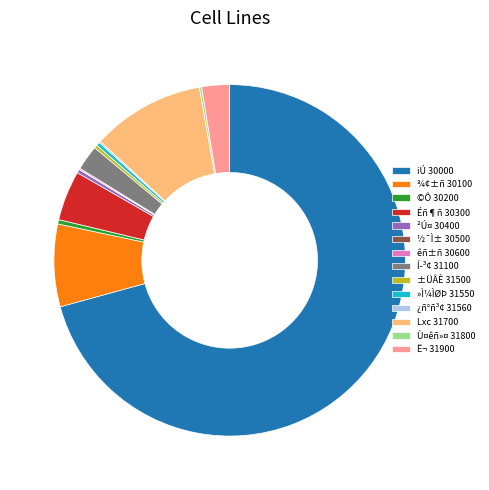

What is the largest slice in the pie chart?

iÚ 30000